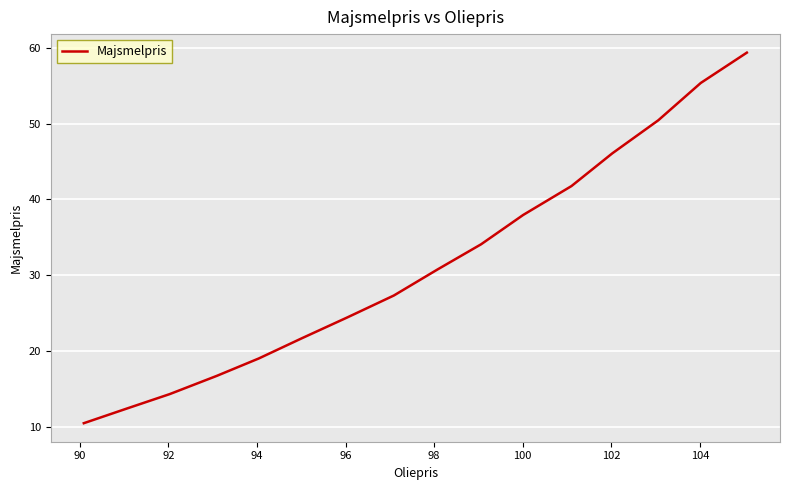

What is the difference between the maximum and minimum values?

48.9